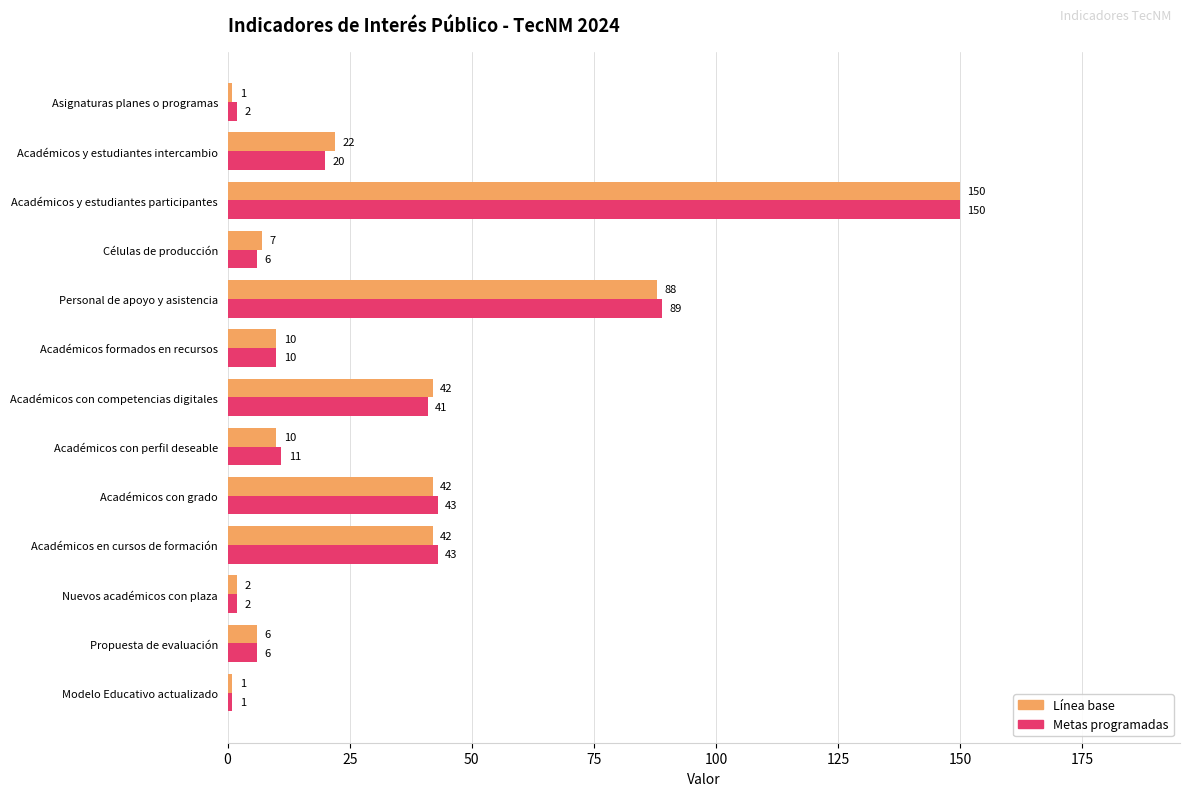

Between Modelo Educativo actualizado and Académicos con competencias digitales, which series saw the biggest shift?

Línea base